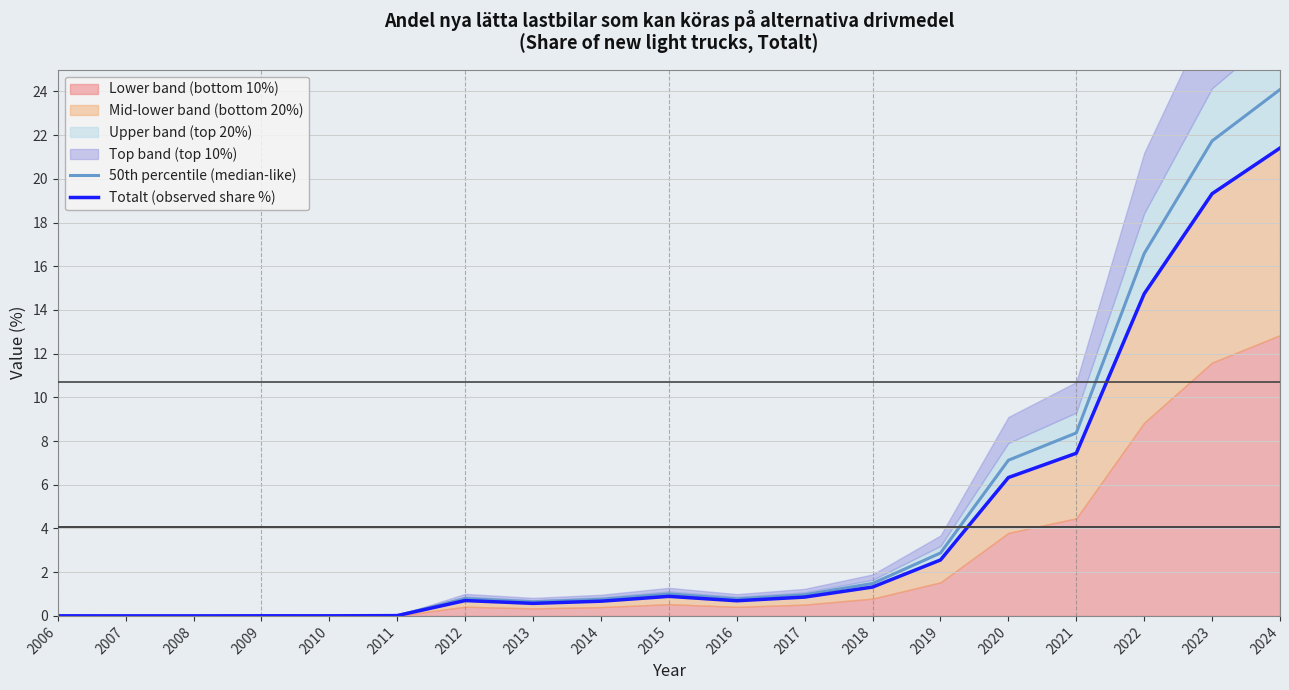

Reading right to left, what are all the values shown in this chart?

50th percentile (median-like): 2024=24.1	2023=21.7	2022=16.6	2021=8.4	2020=7.1	2019=2.9	2018=1.5	2017=1.0	2016=0.8	2015=1.0	2014=0.8	2013=0.6	2012=0.8	2011=0.0	2010=0.0	2009=0.0	2008=0.0	2007=0.0	2006=0.0
Totalt (observed share %): 2024=21.4	2023=19.3	2022=14.7	2021=7.4	2020=6.3	2019=2.6	2018=1.3	2017=0.9	2016=0.7	2015=0.9	2014=0.7	2013=0.6	2012=0.7	2011=0.0	2010=0.0	2009=0.0	2008=0.0	2007=0.0	2006=0.0